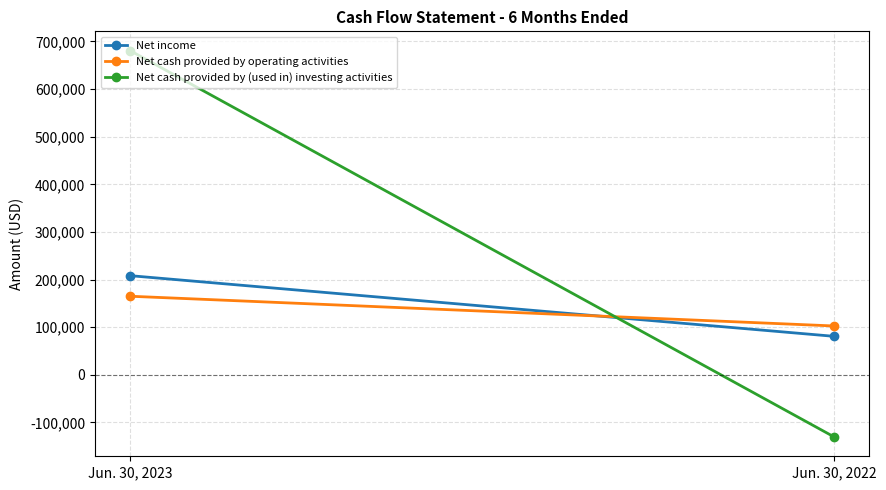

How many lines are shown in the chart?

3